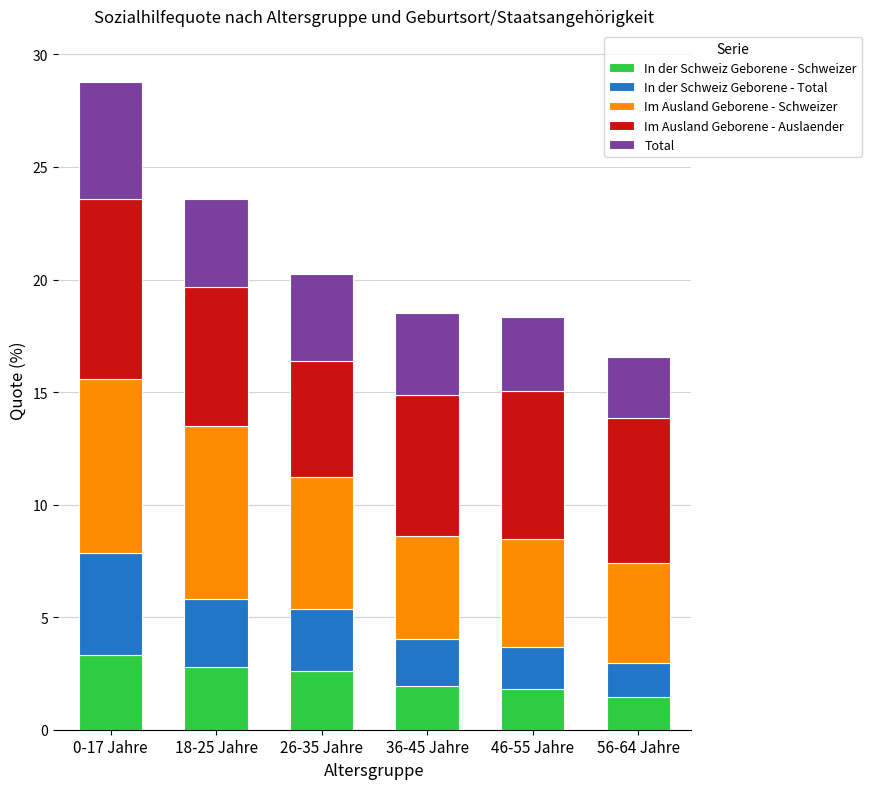

What is the minimum value for In der Schweiz Geborene - Schweizer?

1.5